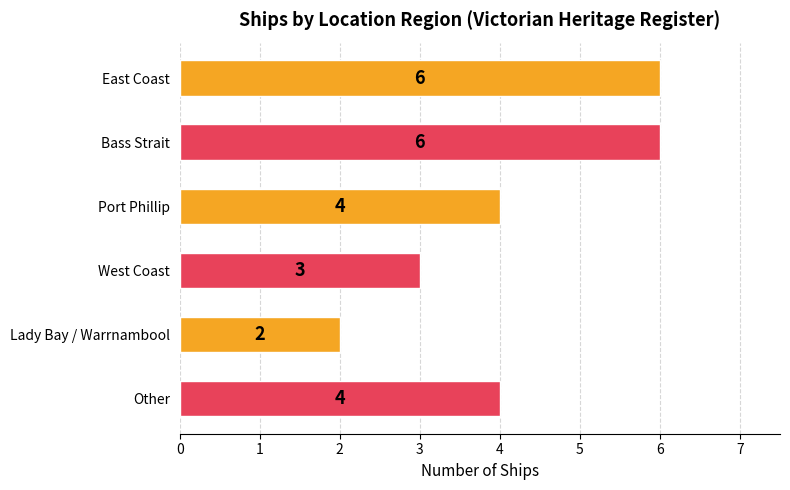

Reading bottom to top, transcribe all the data shown in this chart.

Other=4	Lady Bay / Warrnambool=2	West Coast=3	Port Phillip=4	Bass Strait=6	East Coast=6